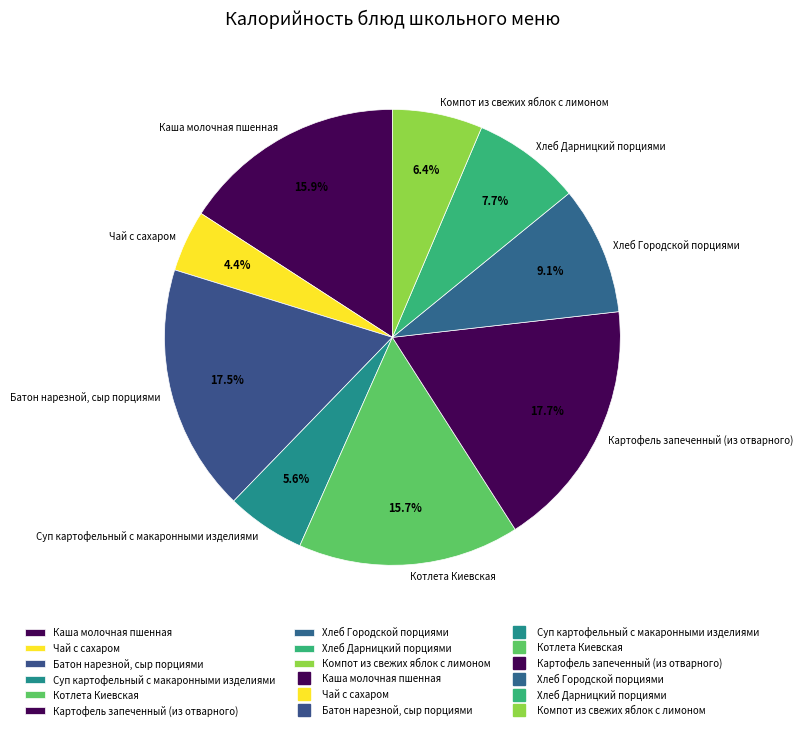

Do Хлеб Городской порциями and Суп картофельный с макаронными изделиями together represent more than half of the pie?

No